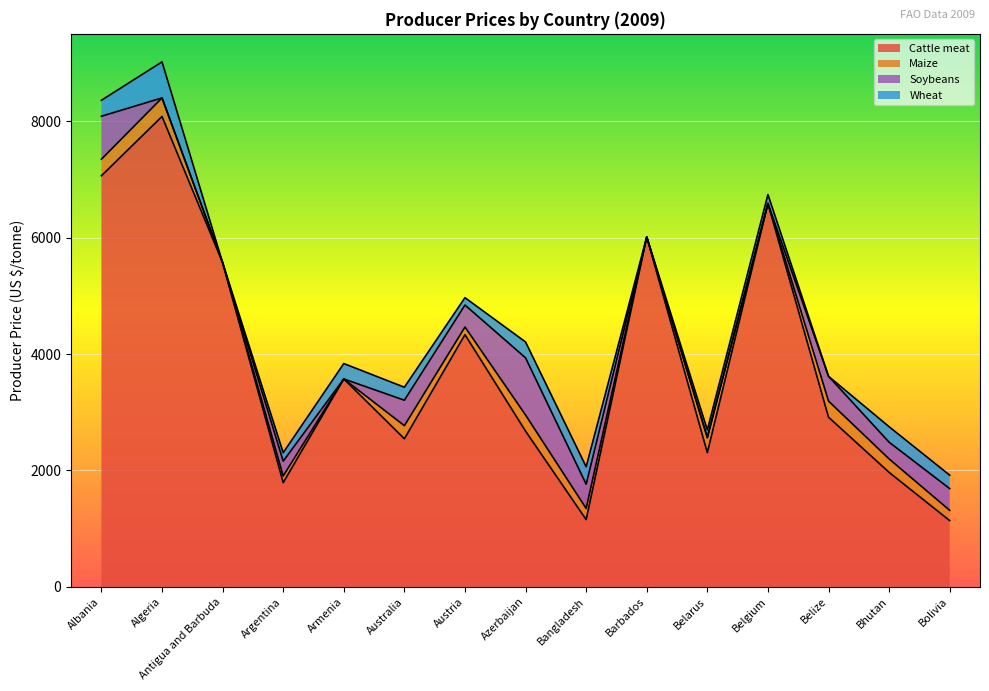

What is the sum of all Wheat values?

3008.6